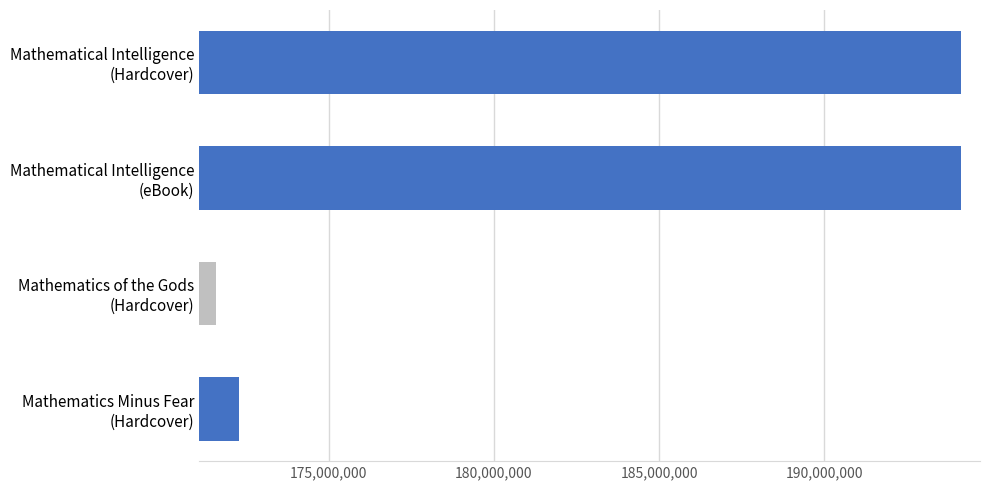

What is the value of the 2nd bar from the top?

194127932